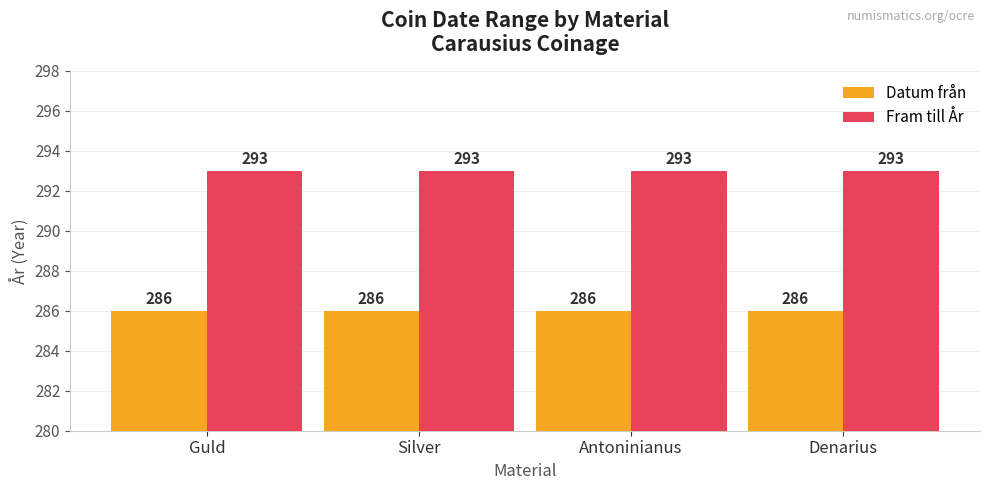

The value of Fram till År at Denarius is 293. True or false?

True